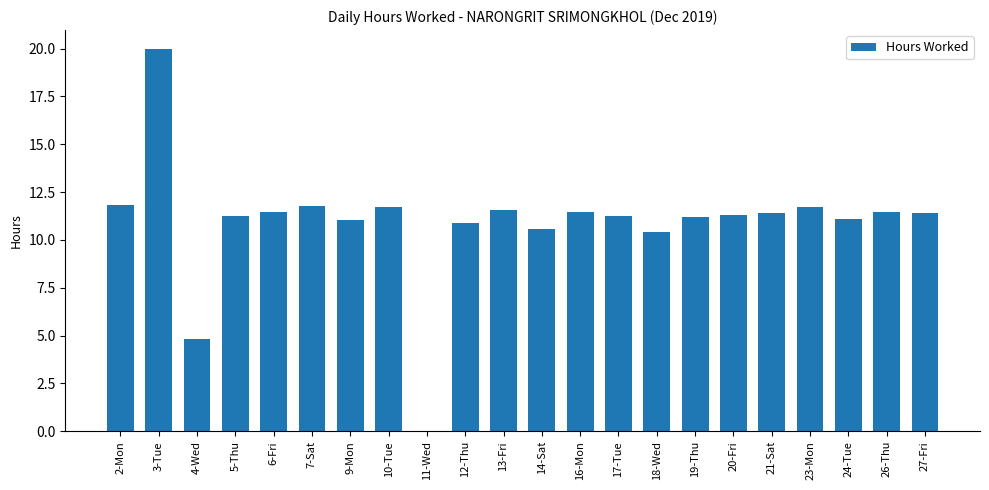

What is the approximate value at 4-Wed?

4.8